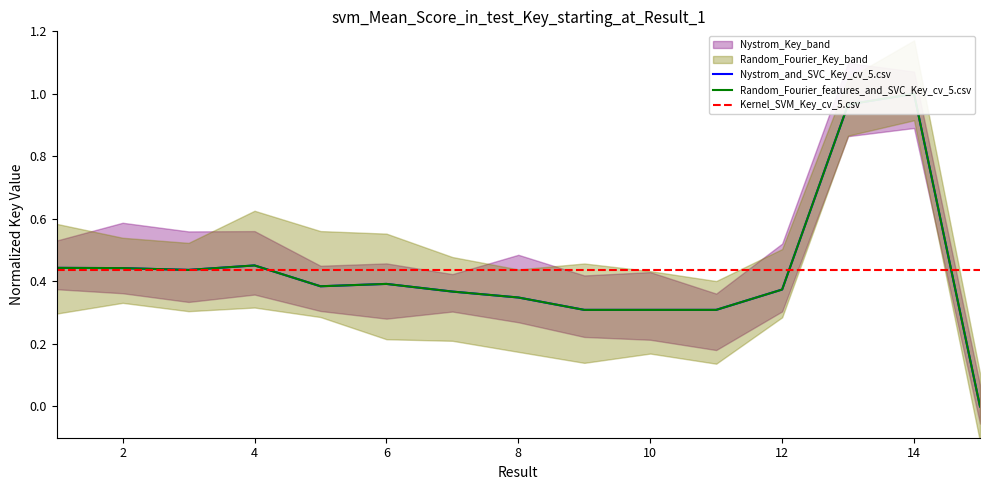

True or false: Nystrom_and_SVC_Key_cv_5.csv has a value of 0.5 at 16.

False